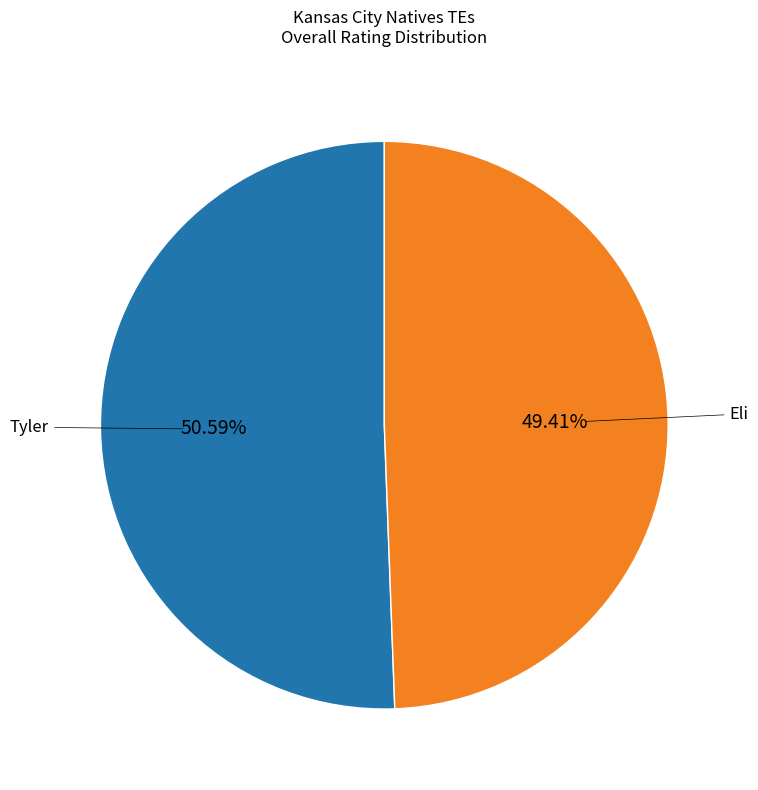

How many slices are in this pie chart?

2